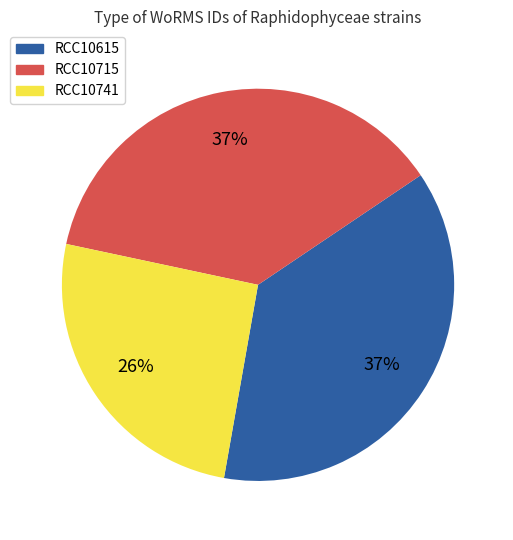

Is RCC10741 the majority of the pie?

No